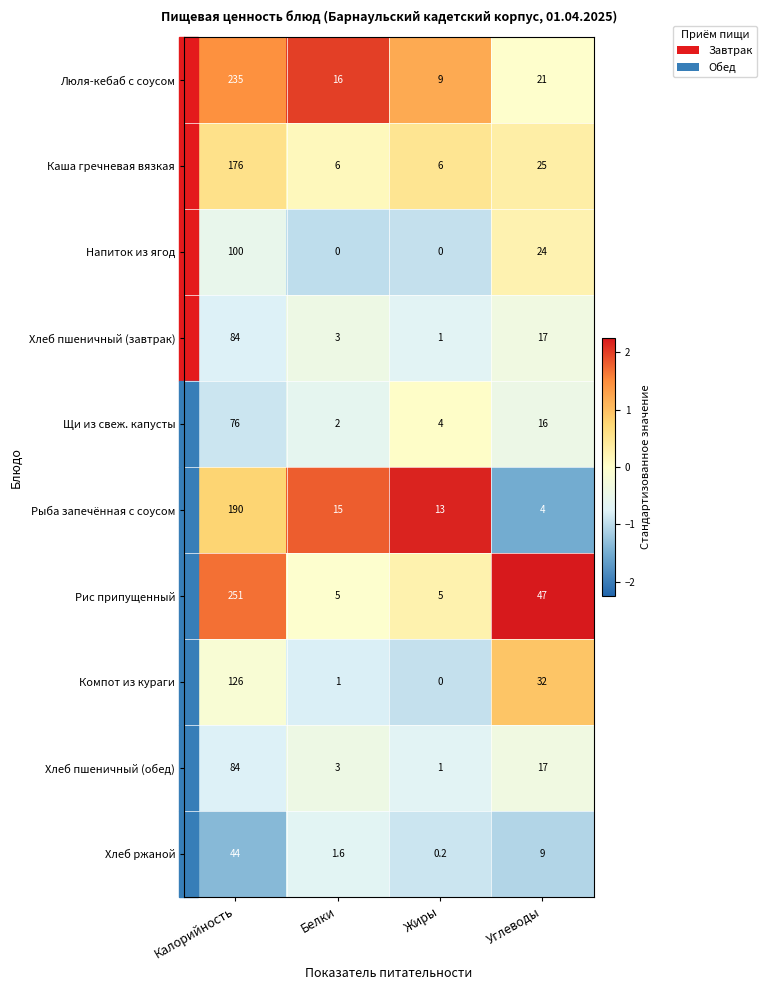

At which category is the sum across all series the highest?

Калорийность